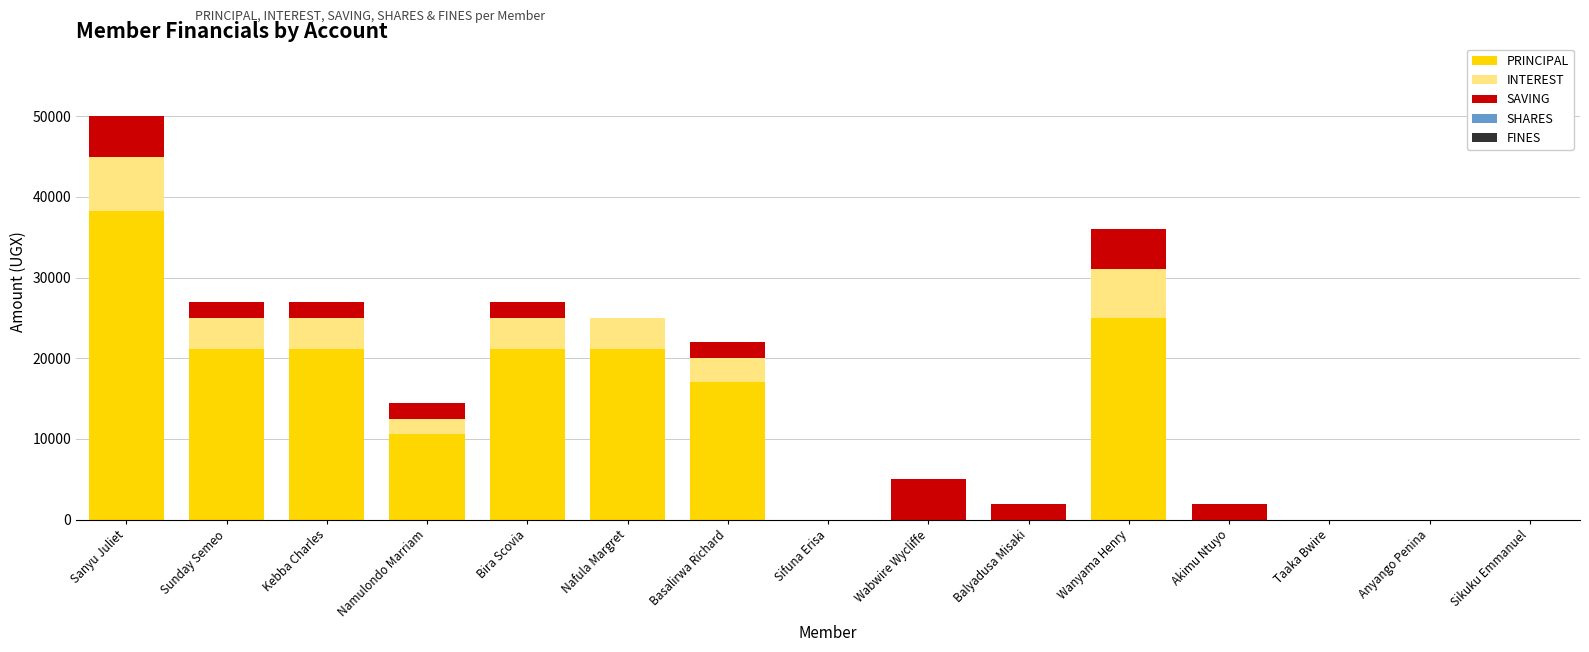

Which category has the highest value in the PRINCIPAL series?

Sanyu Juliet